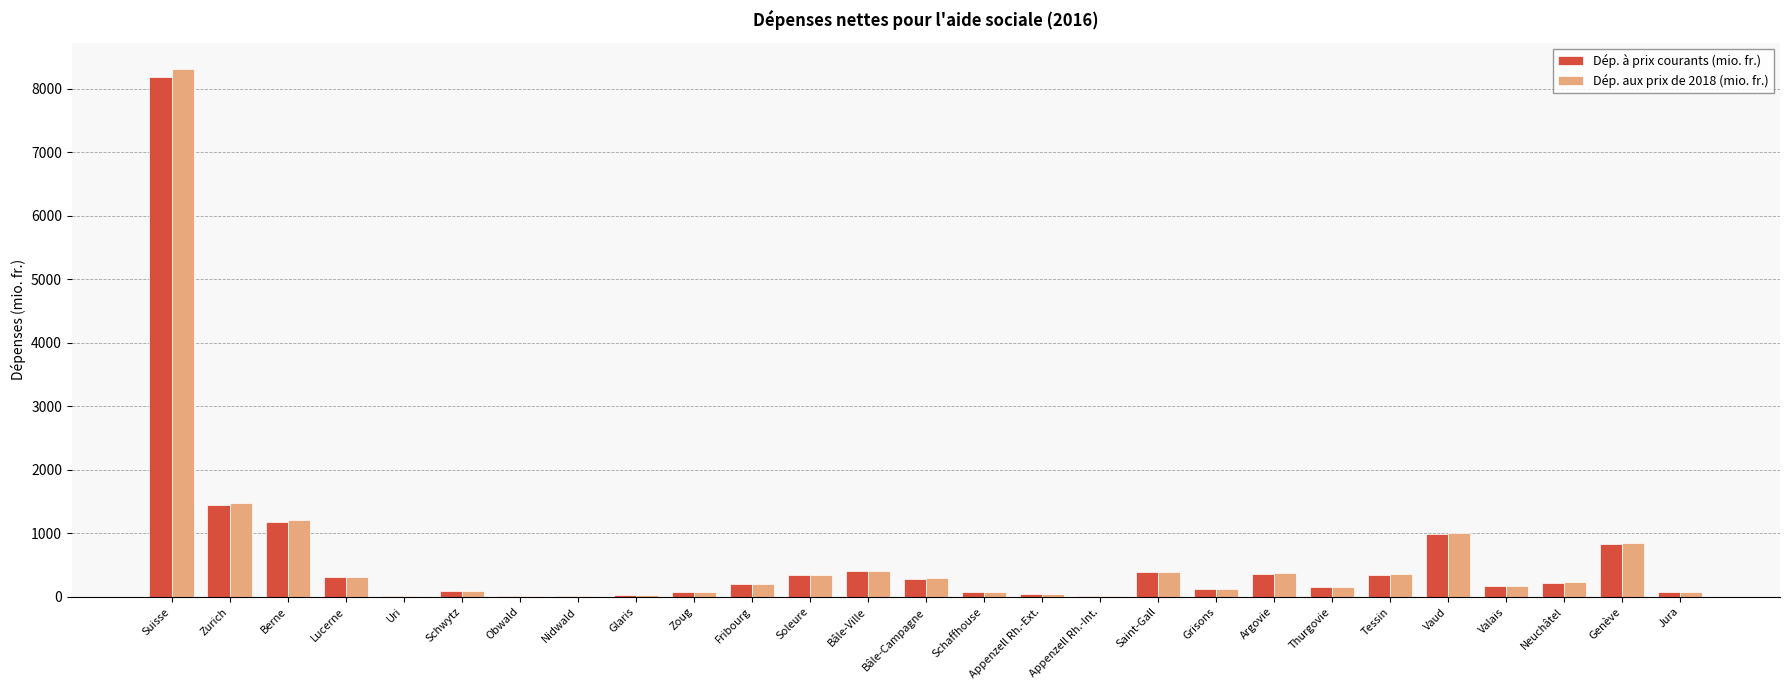

Which series has the largest range (max minus min)?

Dép. aux prix de 2018 (mio. fr.)